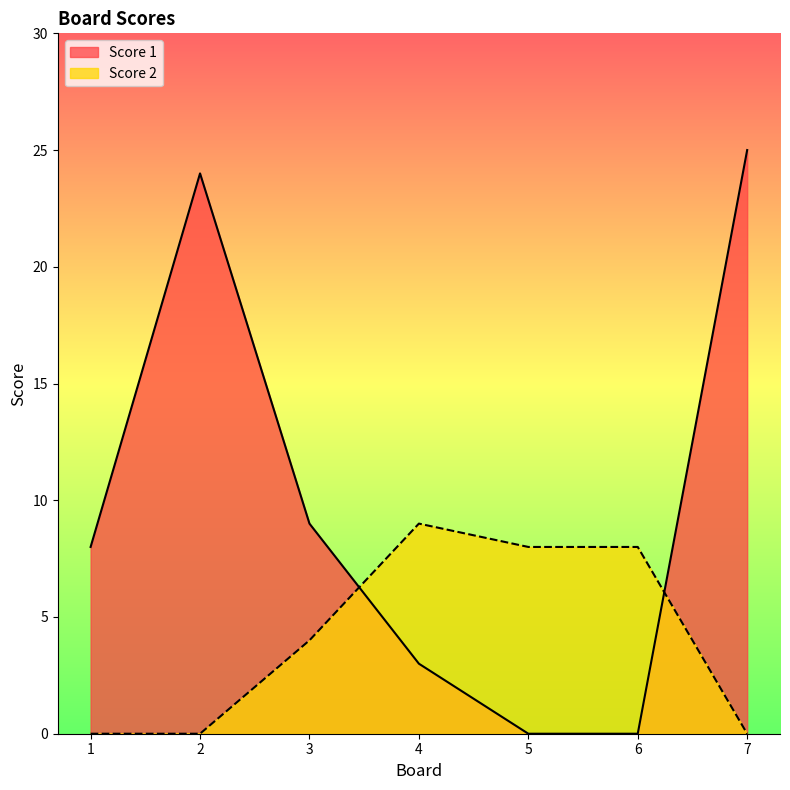

Which label corresponds to the smallest value in the chart?

5